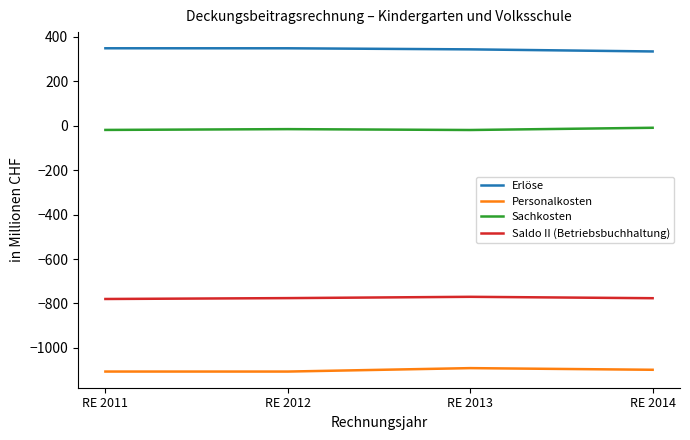

True or false: Sachkosten and Saldo II (Betriebsbuchhaltung) intersect in this chart.

False